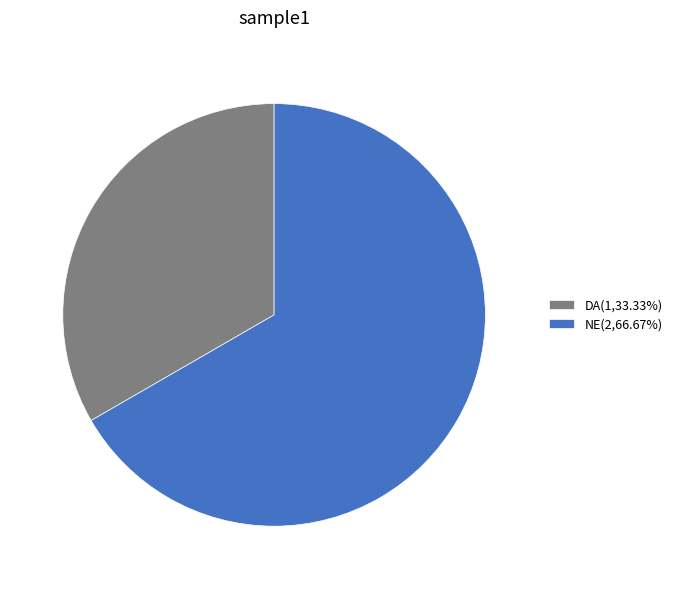

Approximately how many times larger is the value at NE(2,66.67%) compared to DA(1,33.33%)?

2.0